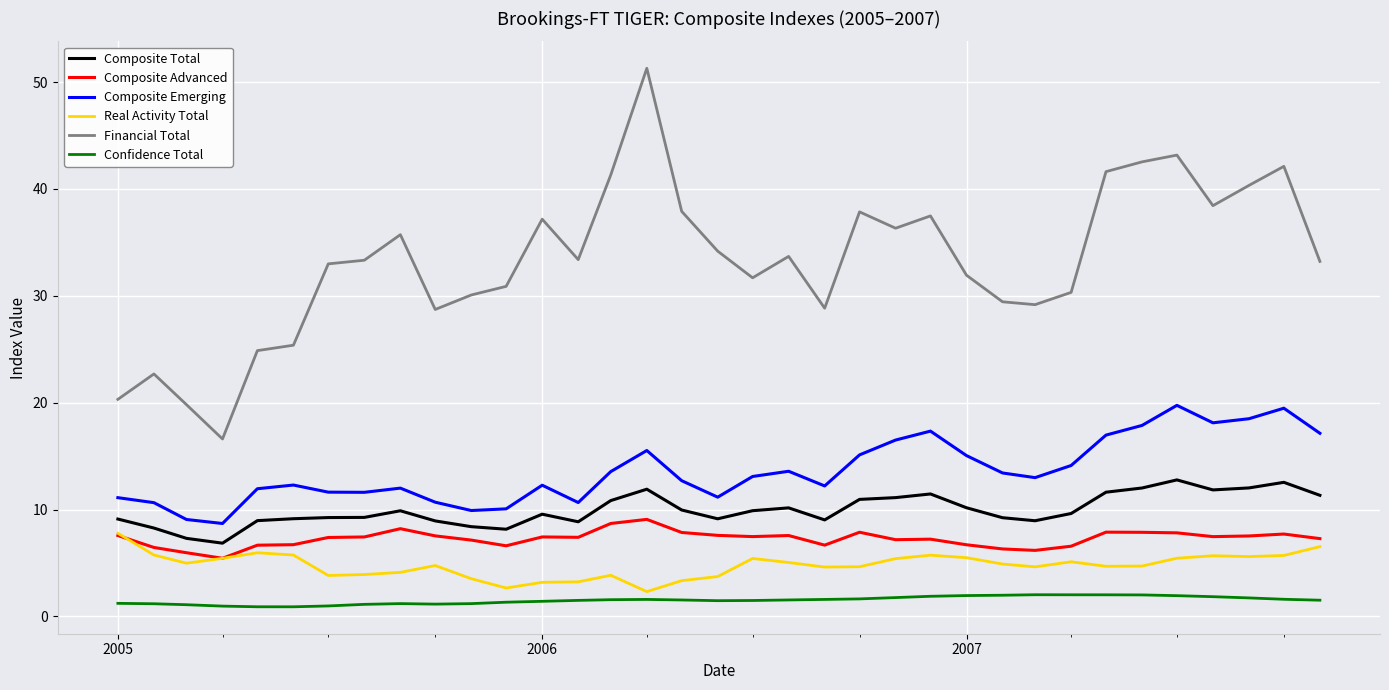

Which series has the largest total across all categories?

Financial Total